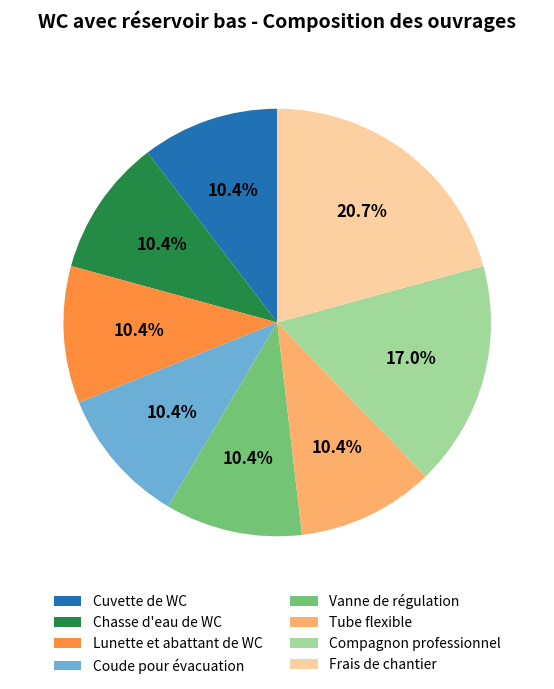

What percentage is the Coude pour évacuation slice, to the nearest percent?

10%